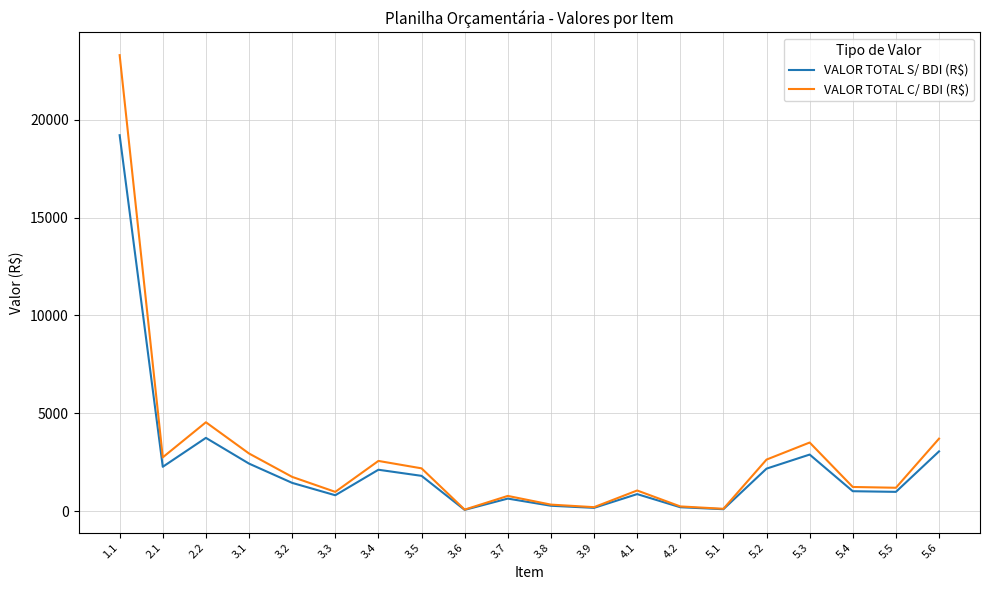

What is the sum of the VALOR TOTAL C/ BDI (R$) values at 3.1 and 3.8?

3275.5